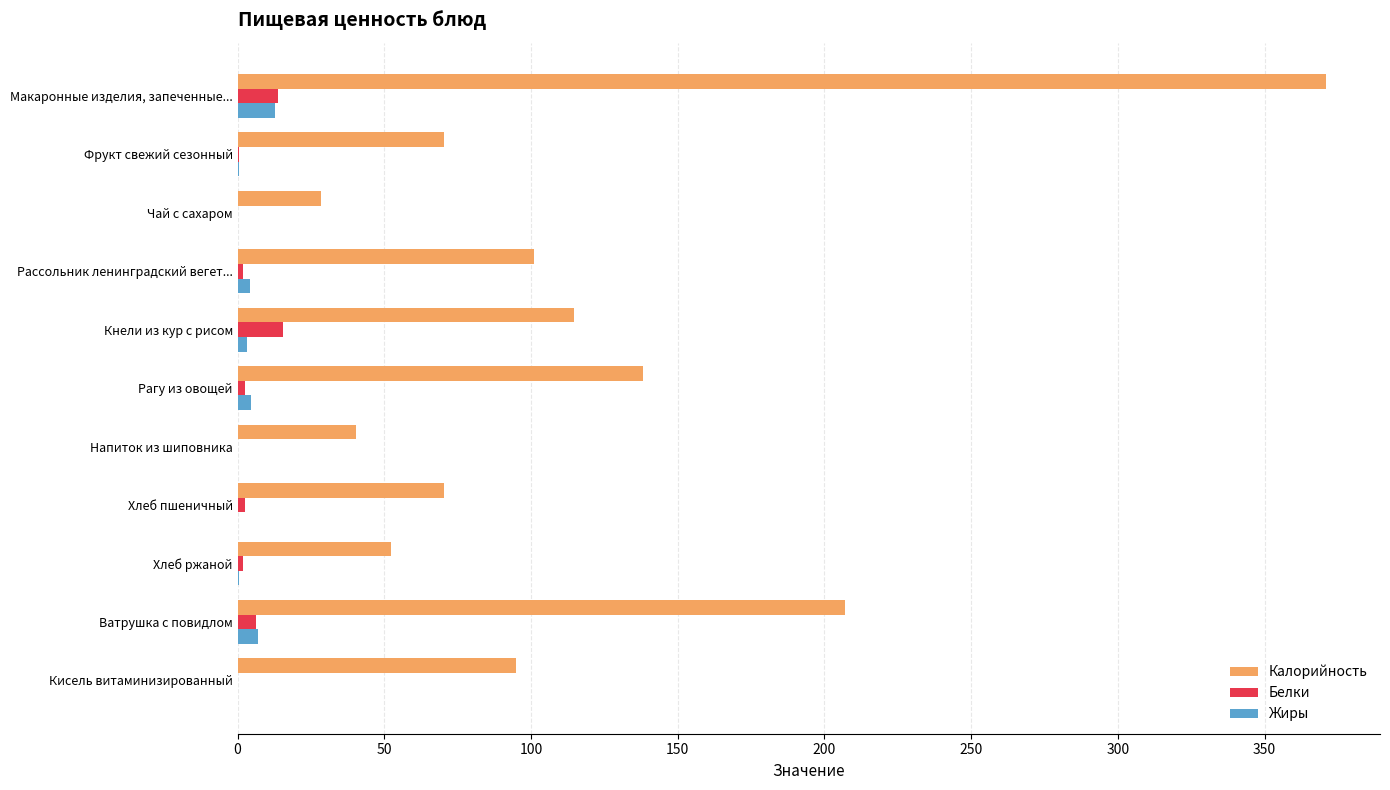

What is the maximum value for Белки?

15.3